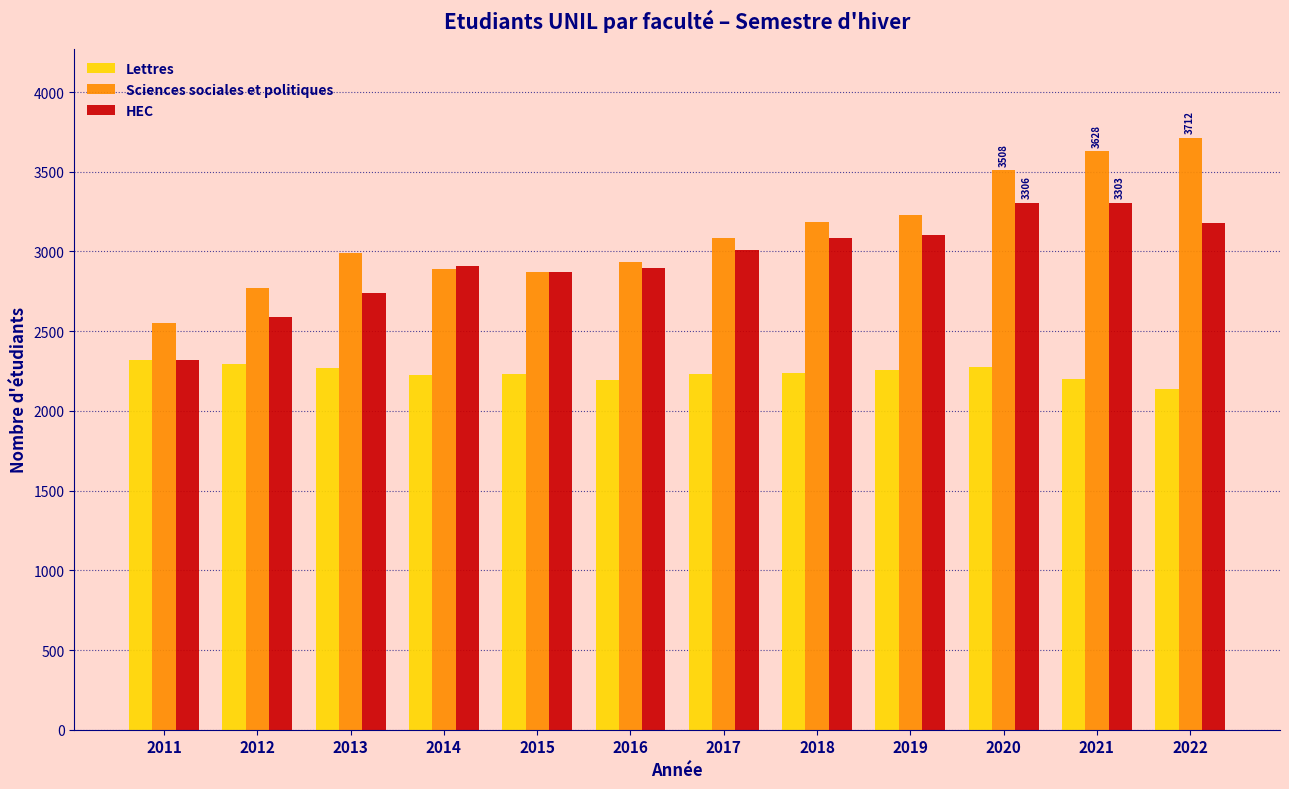

The value of Lettres at 2016 is 3843. True or false?

False